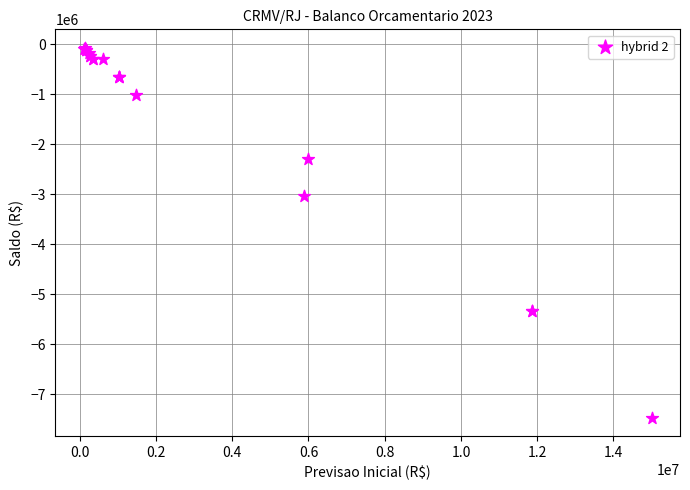

What Y value in the scatter plot is closest to -3770874?

-3038598.0